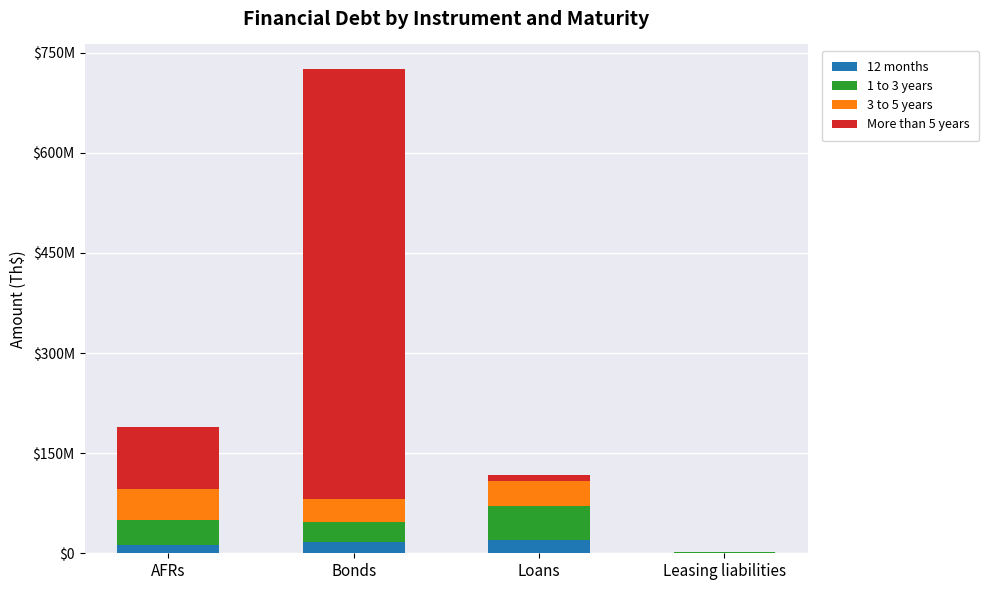

Does the chart contain stacked bars?

Yes